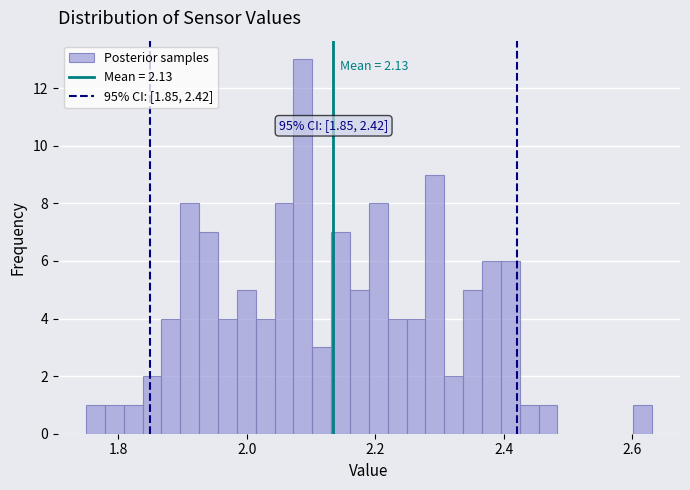

Read against the x-axis, roughly where is the centre of the tallest bar?

2.08